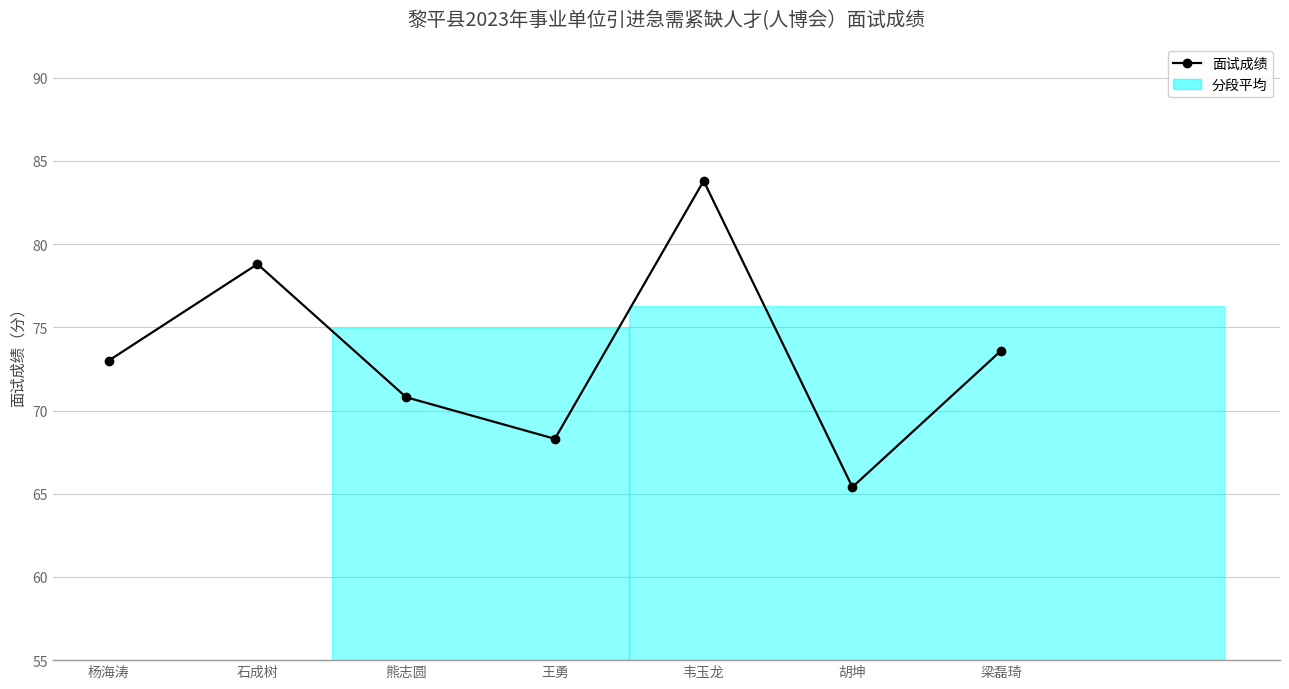

Does the chart display data point markers on the line(s)?

Yes